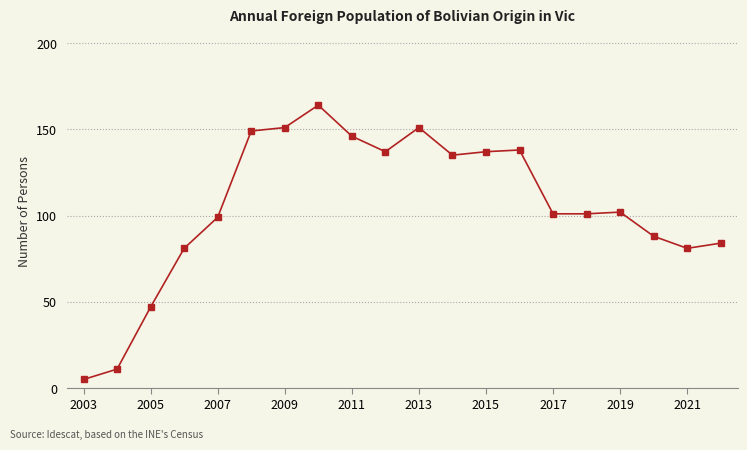

What is the difference between the maximum and second lowest values?

153